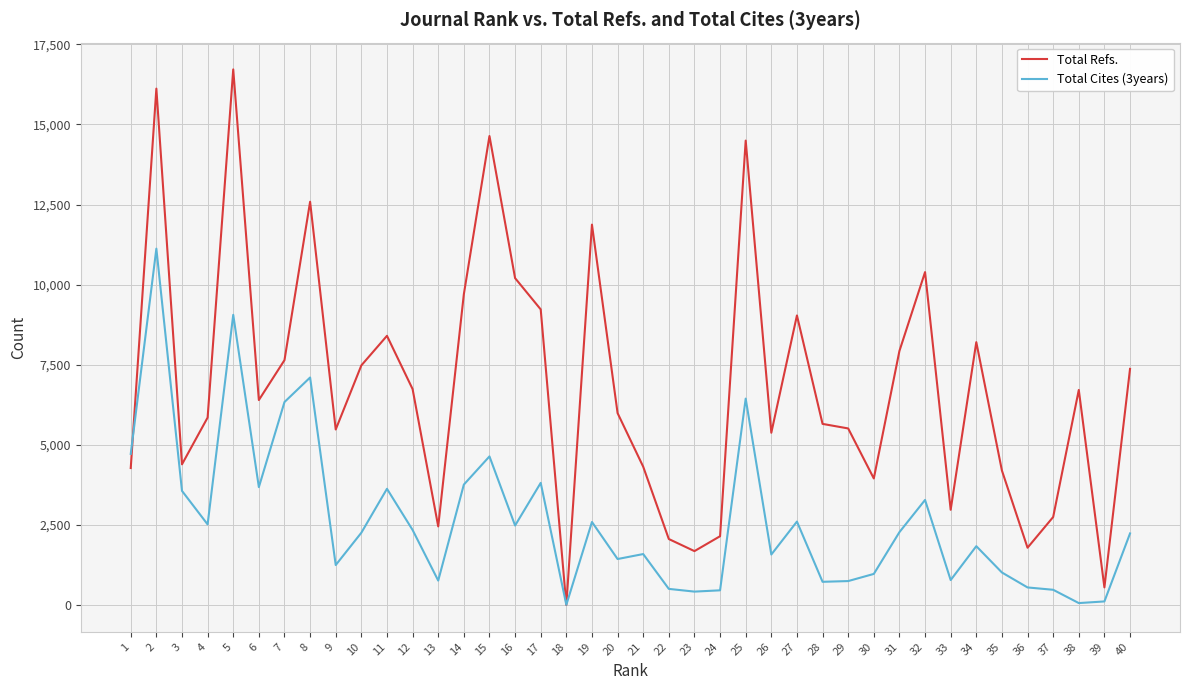

What are all the series names shown in the legend?

Total Refs., Total Cites (3years)